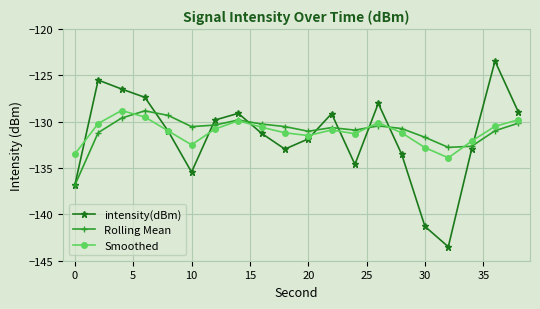

What is the sum of all Smoothed values?

-2622.1